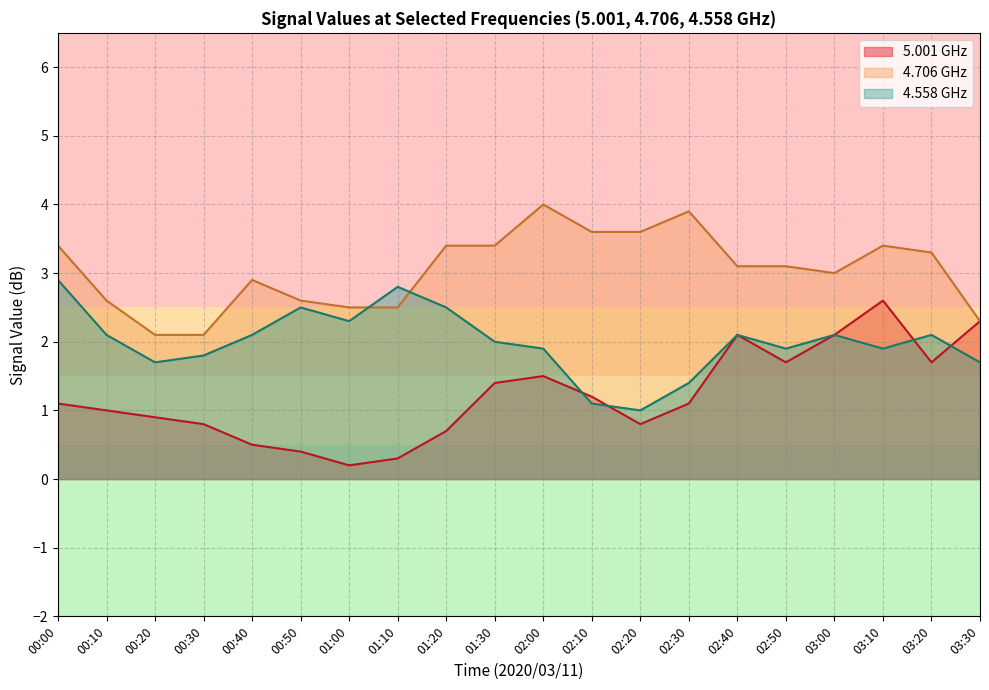

What is the approximate value of 4.706 GHz at 00:40?

2.9